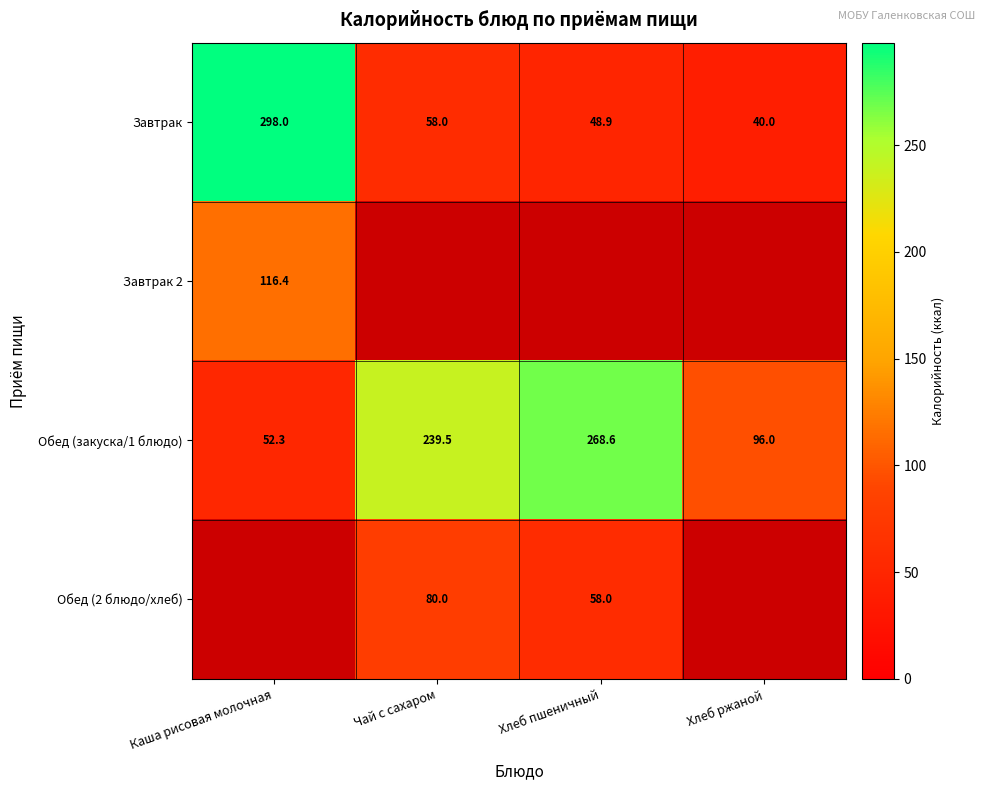

What is the difference between the highest and lowest values at Каша рисовая молочная?

245.7